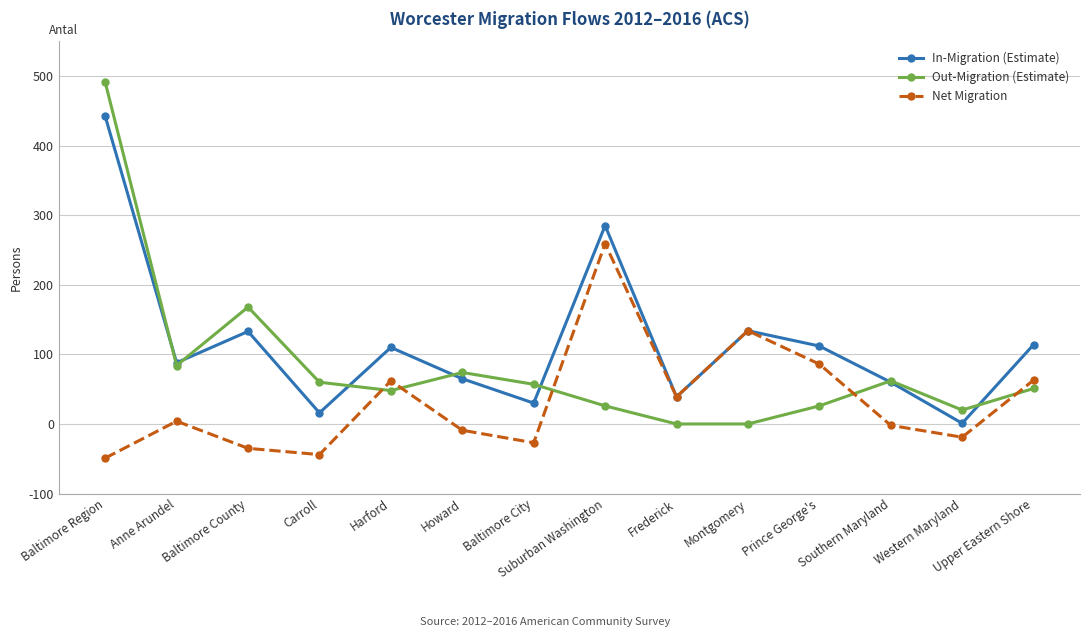

What position from the left is Baltimore Region?

1